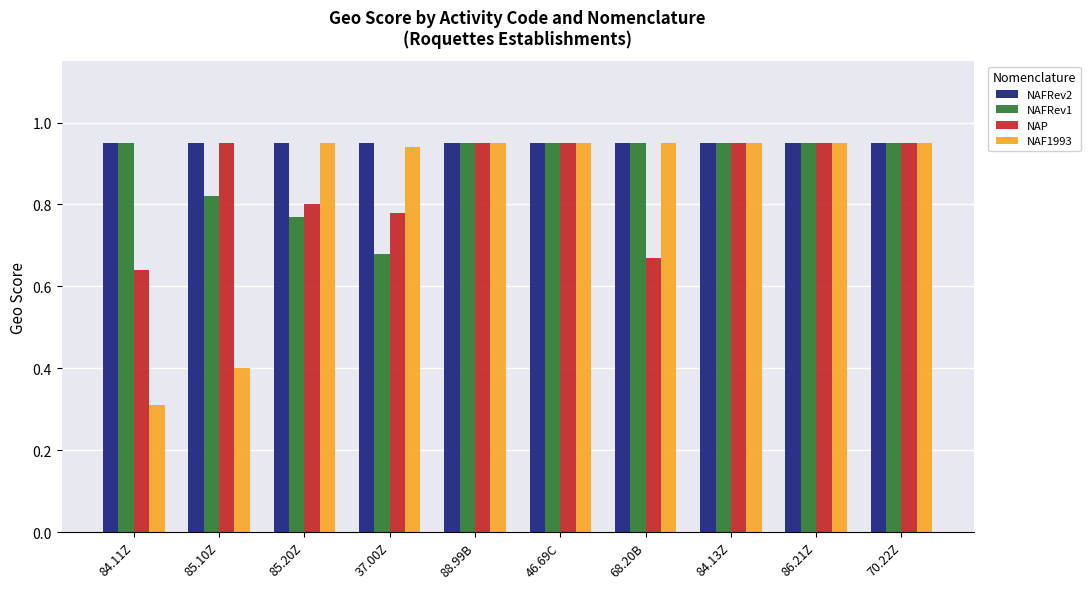

What is the difference between the maximum and minimum values in the NAP series?

0.3